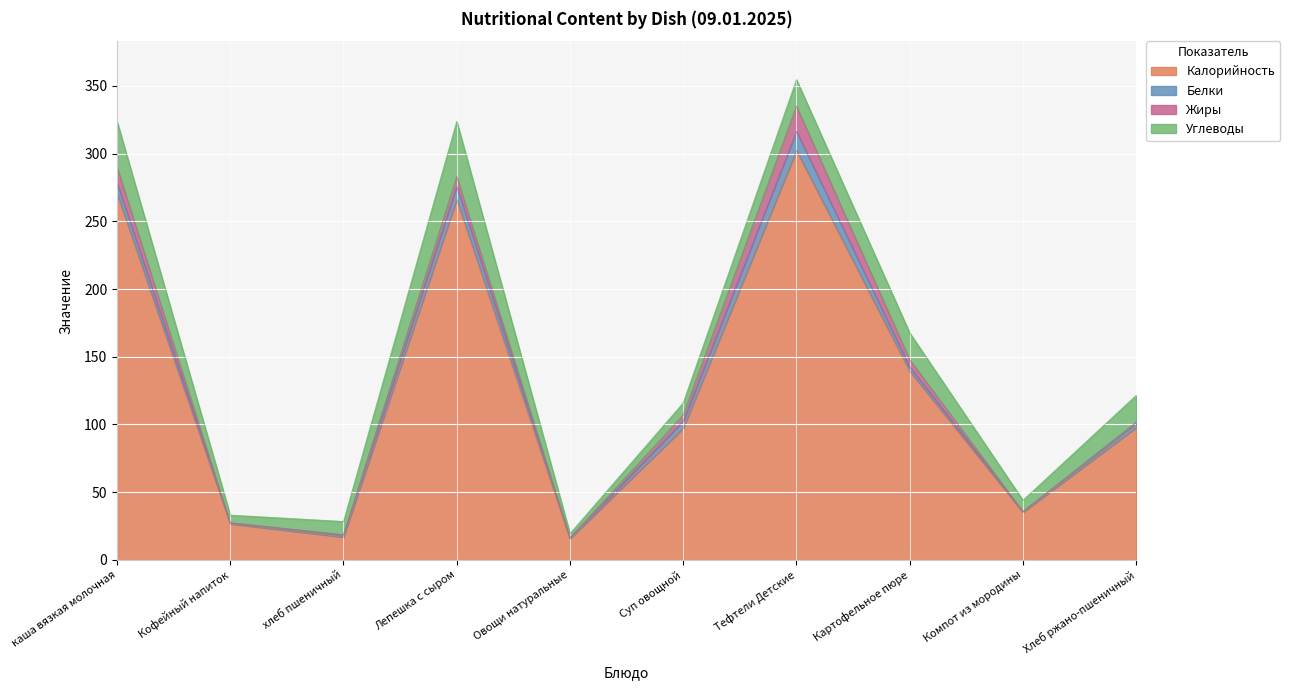

What is the label of the 4th point from the left?

Лепешка с сыром